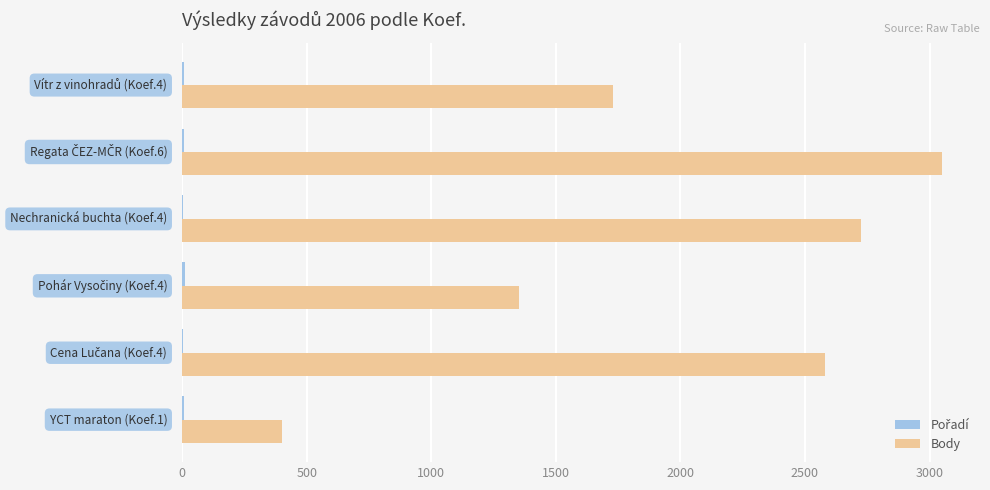

Which series has the largest total across all categories?

Body